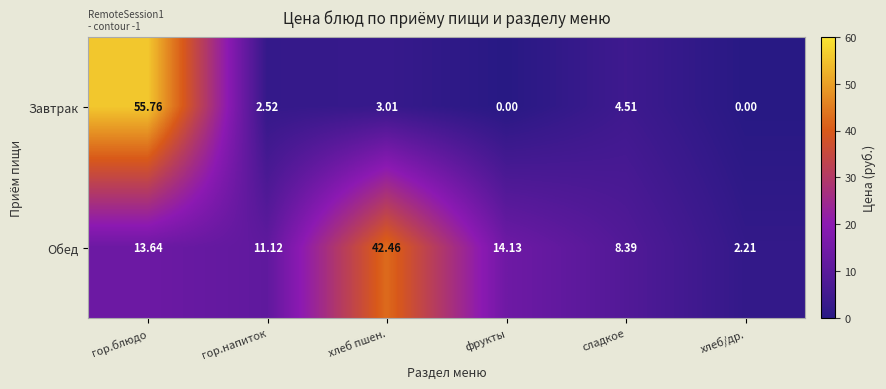

At which label does Завтрак first exceed 3?

гор.блюдо